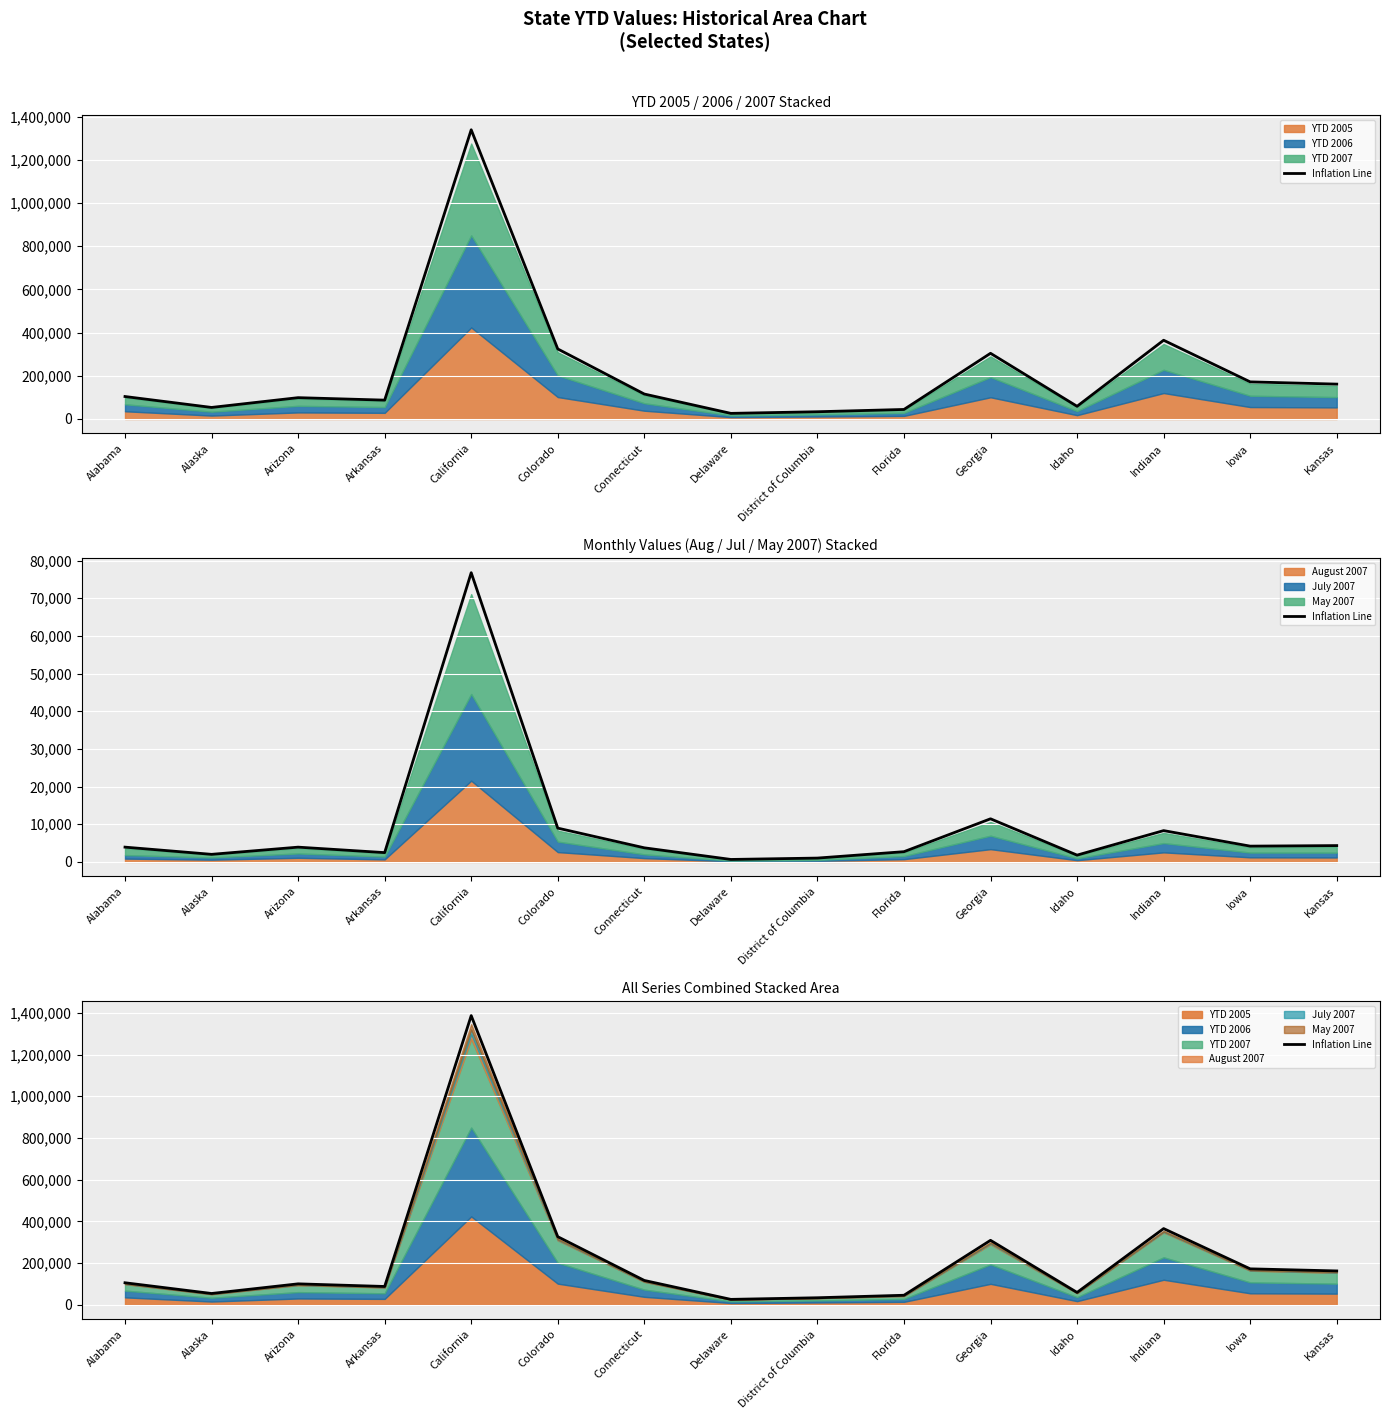

Rank the categories by value from lowest to highest.

Delaware, District of Columbia, Florida, Alaska, Idaho, Arkansas, Arizona, Alabama, Connecticut, Kansas, Iowa, Georgia, Colorado, Indiana, California